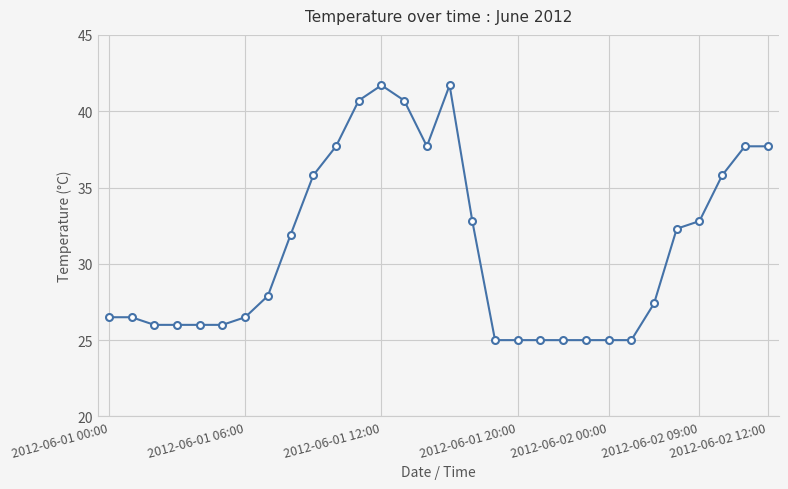

What is the smallest value displayed?

25.0